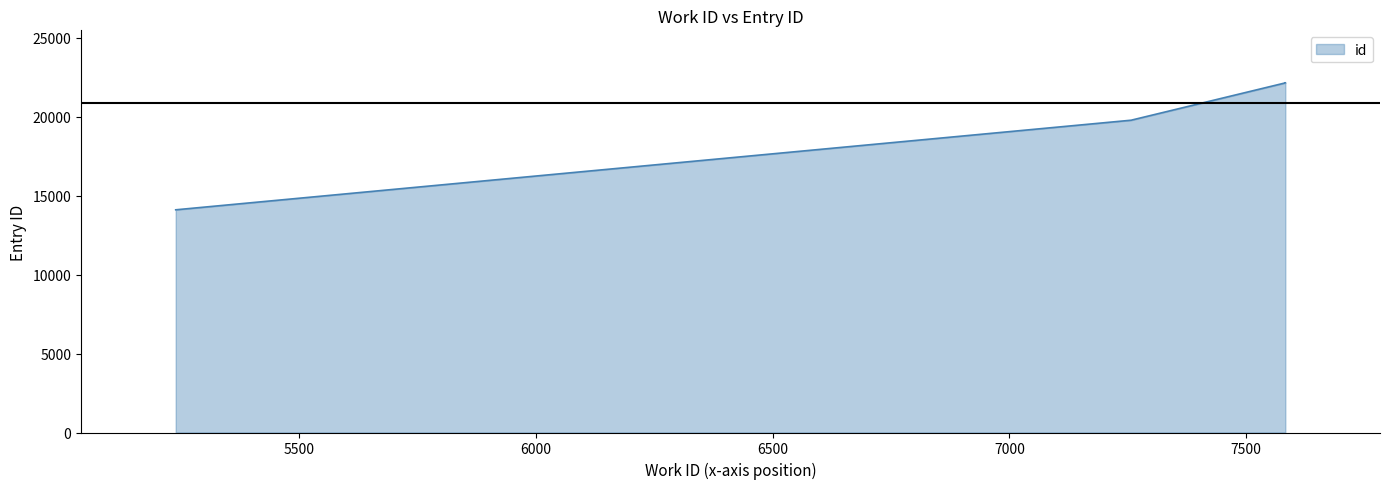

What is the approximate value at 7583, to the nearest 50?

22150